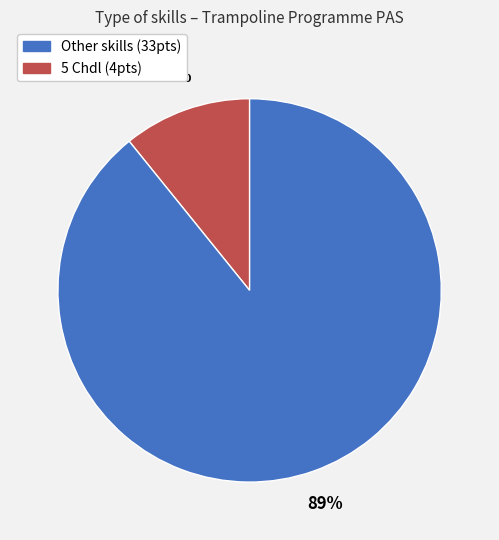

To the nearest percent, what is the average slice percentage?

50%